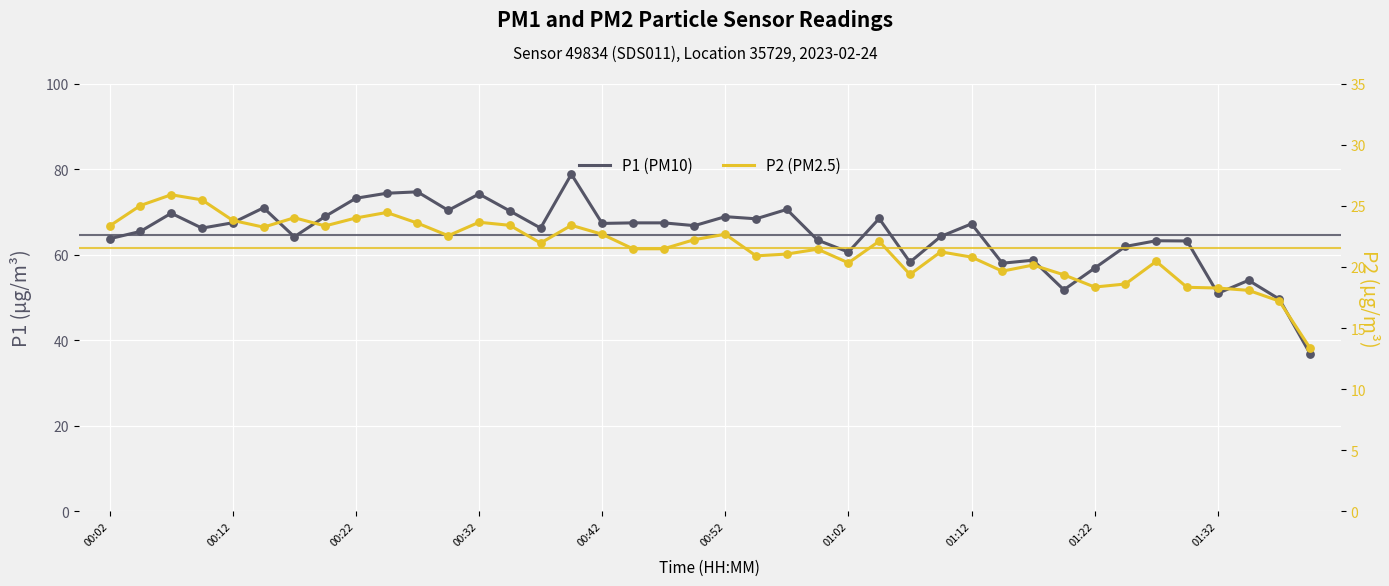

Which series reaches the minimum Y coordinate?

P2 (PM2.5)